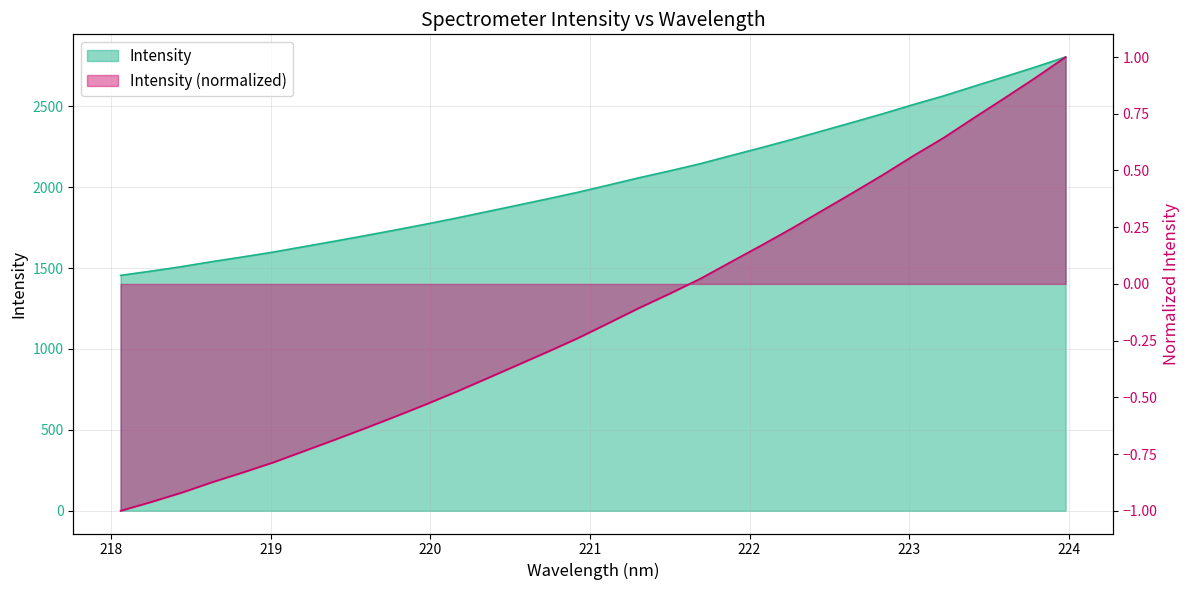

List the labels in order of value, largest first.

223.9802, 223.7895, 223.5987, 223.408, 223.2172, 223.0264, 222.8355, 222.6447, 222.4538, 222.263, 222.0721, 221.8812, 221.6902, 221.4993, 221.3083, 221.1174, 220.9264, 220.7354, 220.5444, 220.3533, 220.1623, 219.9712, 219.7801, 219.589, 219.3979, 219.2067, 219.0156, 218.8244, 218.6332, 218.442, 218.2508, 218.0596